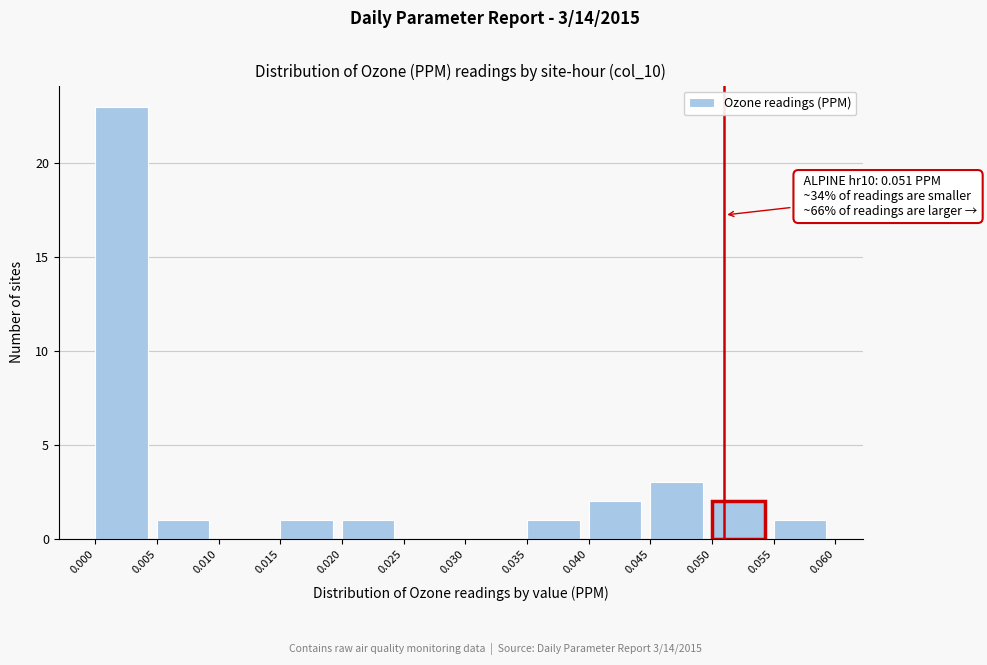

Over which range of the x-axis is the bar tallest?

0.000 to 0.005